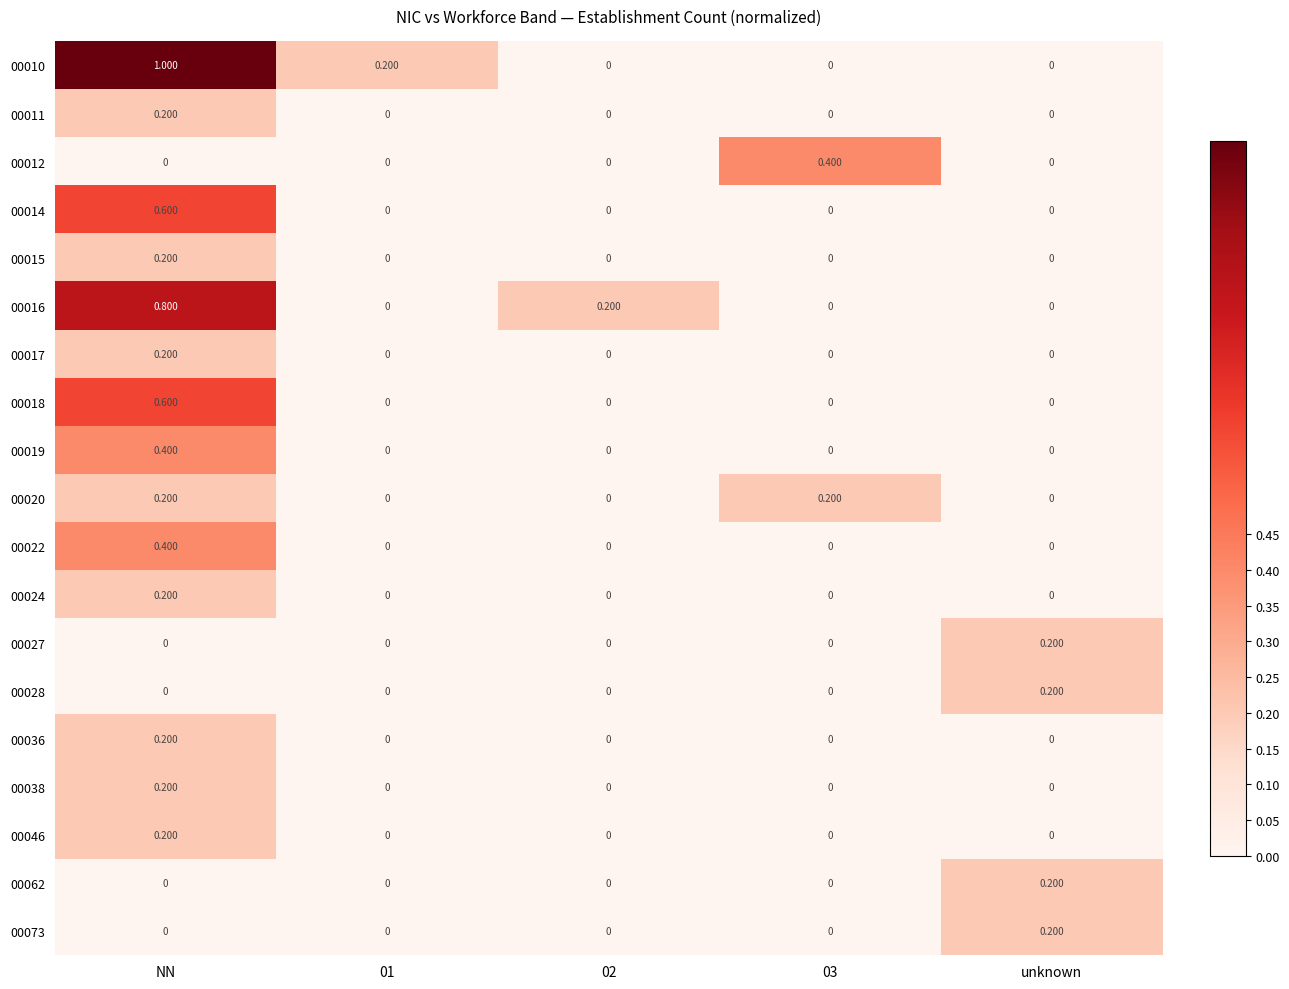

What is the difference between the highest and lowest values at 03?

0.4